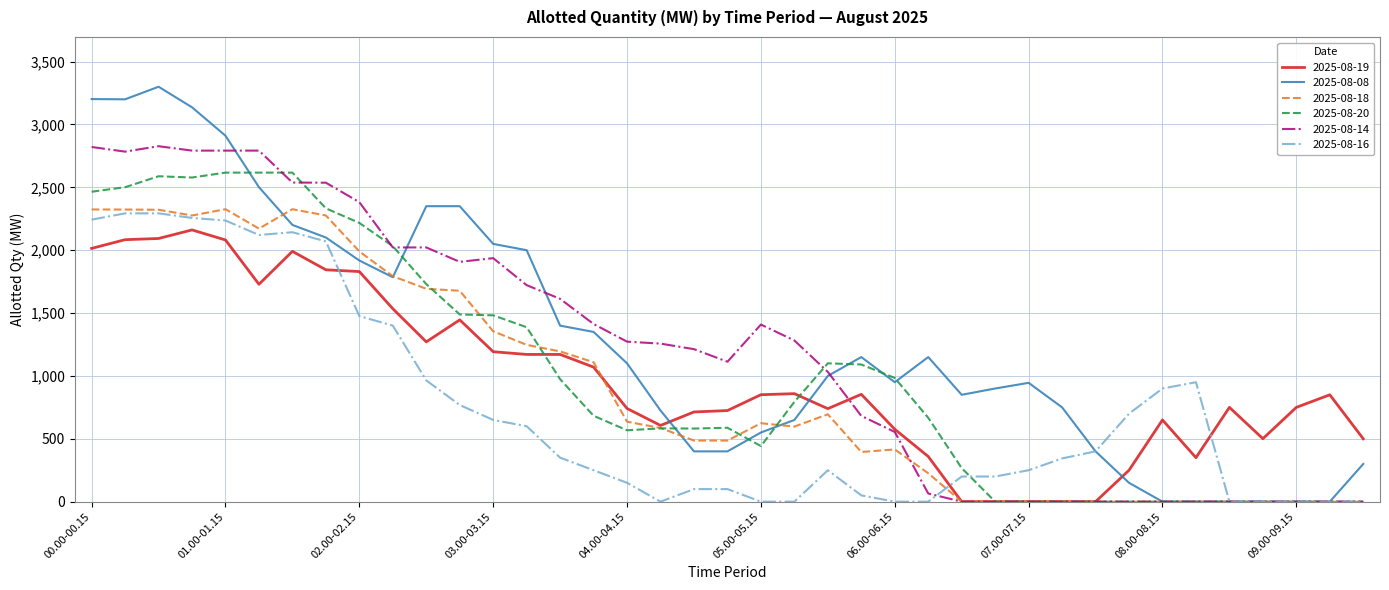

Which series has the largest range (max minus min)?

2025-08-08